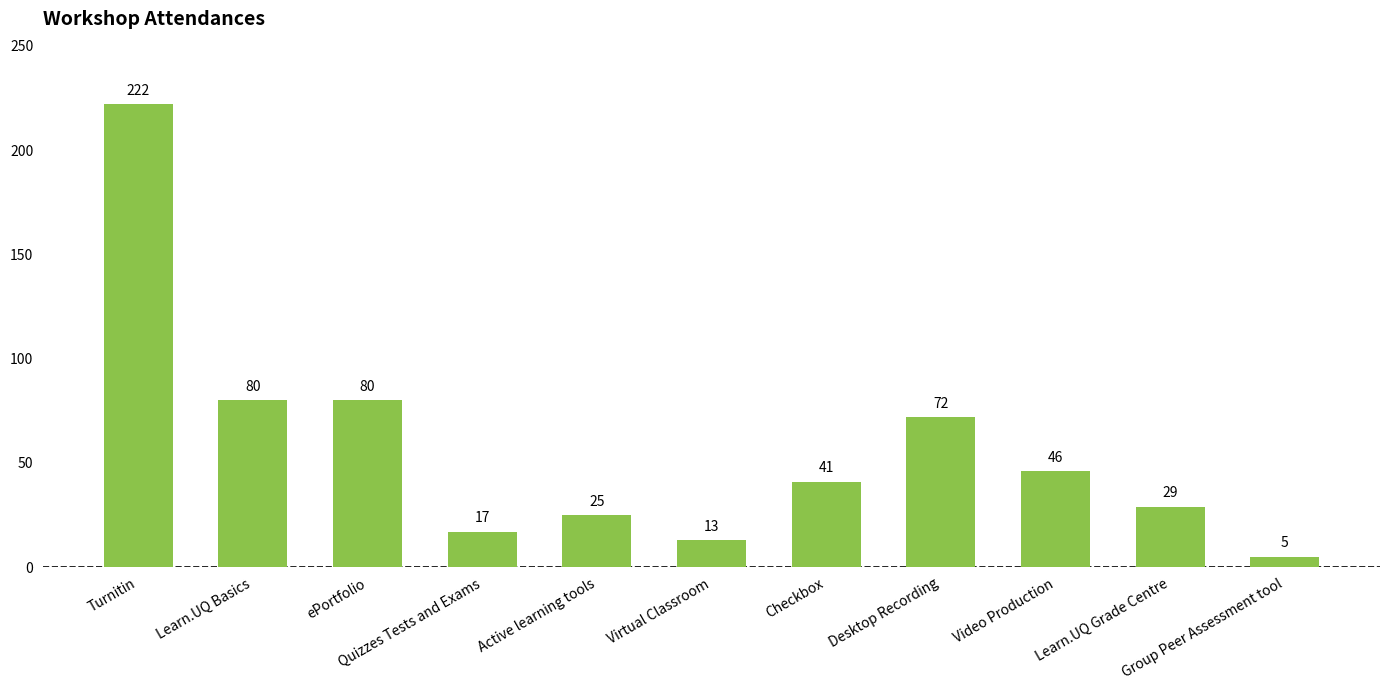

Where does the data first go above 41?

Turnitin